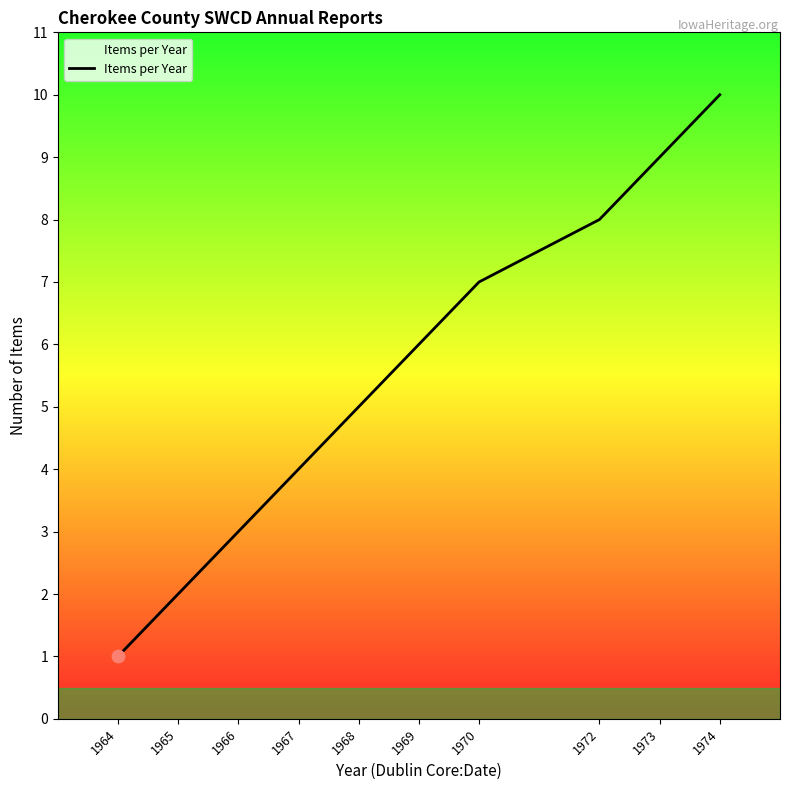

What is the change in value from 1969 to 1974?

+4